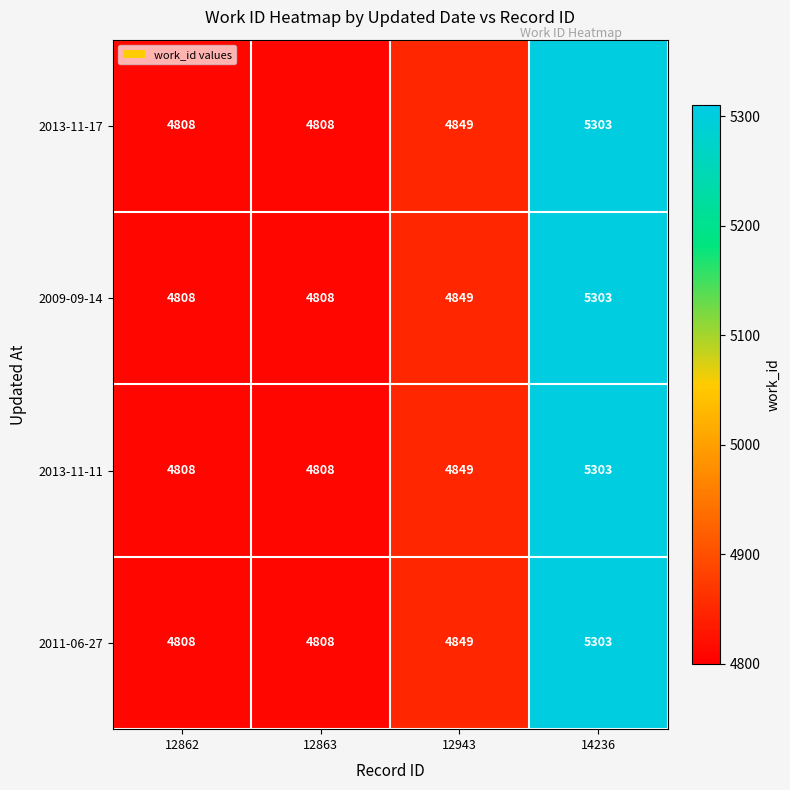

Is the value of 2013-11-17 at 12863 greater than the value of 2009-09-14 at 12943?

No